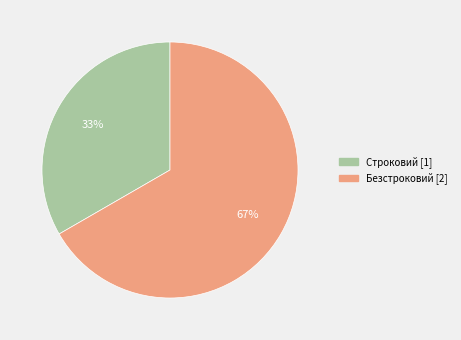

Do Безстроковий and Строковий together represent more than half of the pie?

Yes